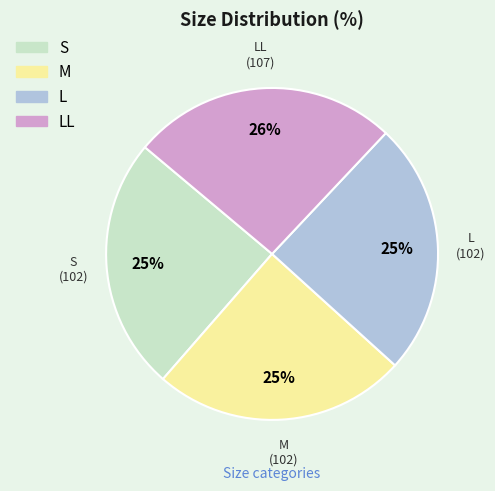

Is there any slice that represents more than half of the pie?

No